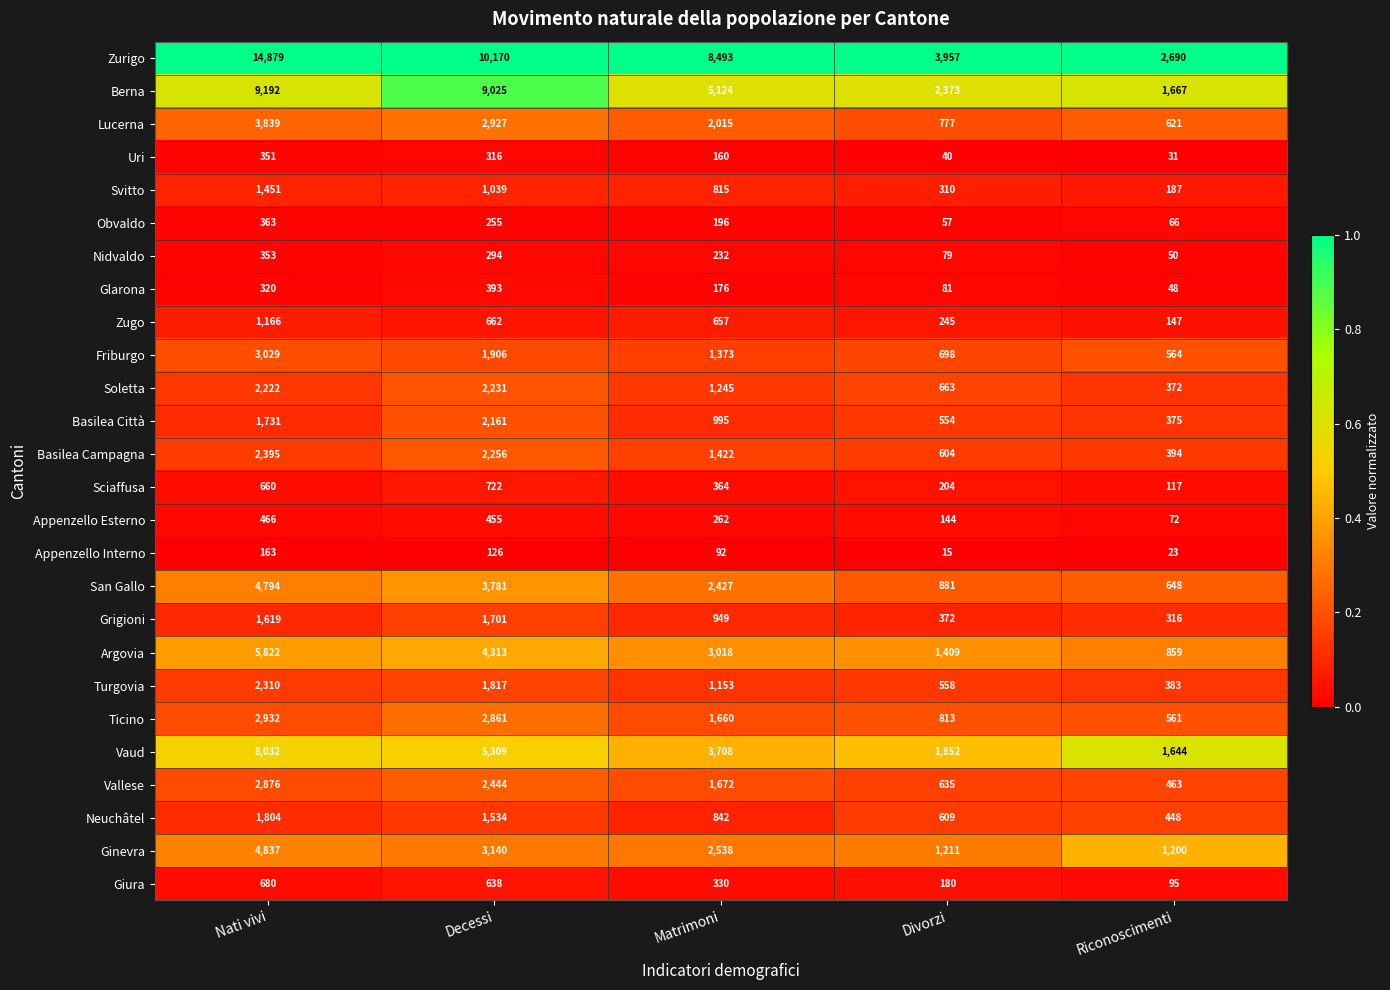

Rank the series by their maximum value, from highest to lowest.

Zurigo, Berna, Vaud, Argovia, Ginevra, San Gallo, Lucerna, Friburgo, Ticino, Vallese, Basilea Campagna, Turgovia, Soletta, Basilea Città, Neuchâtel, Grigioni, Svitto, Zugo, Sciaffusa, Giura, Appenzello Esterno, Glarona, Obvaldo, Nidvaldo, Uri, Appenzello Interno